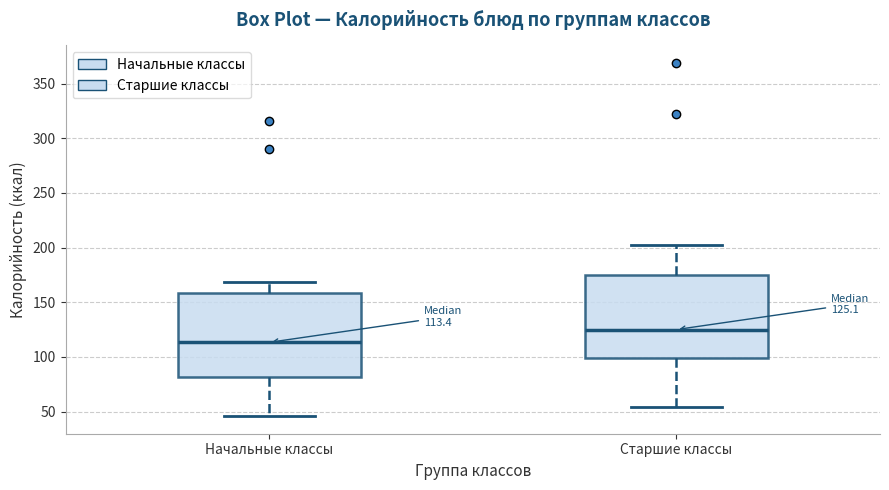

Which box has the lowest median line?

Начальные классы